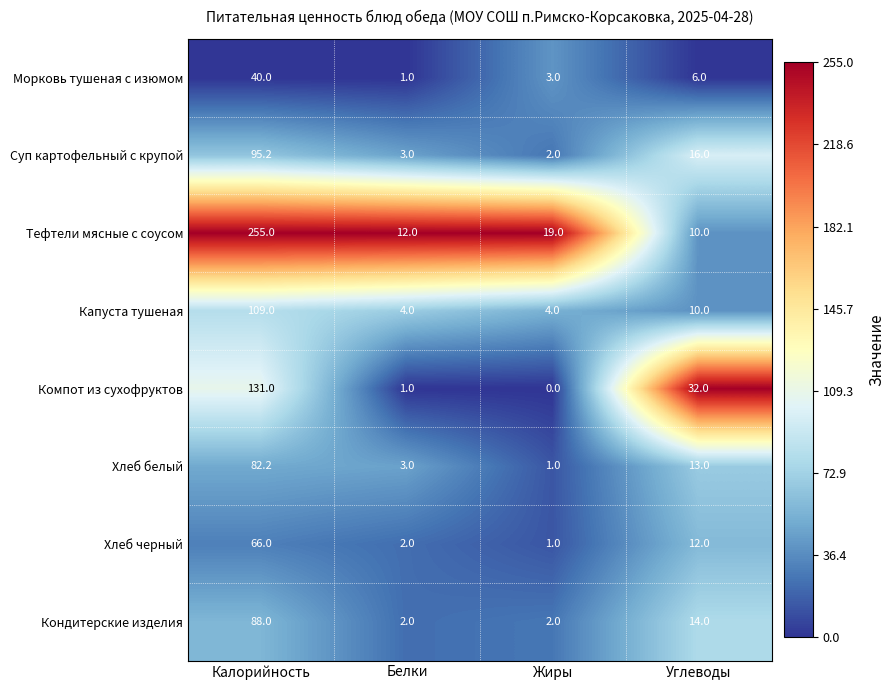

The Хлеб черный series shows 1.6 at Жиры. True or false?

False